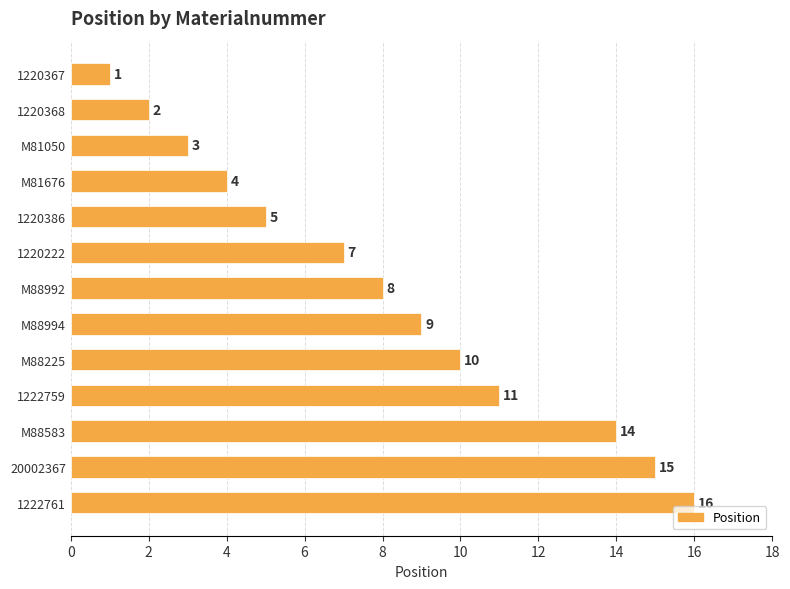

What is the difference between the values at M88992 and 1220386?

3